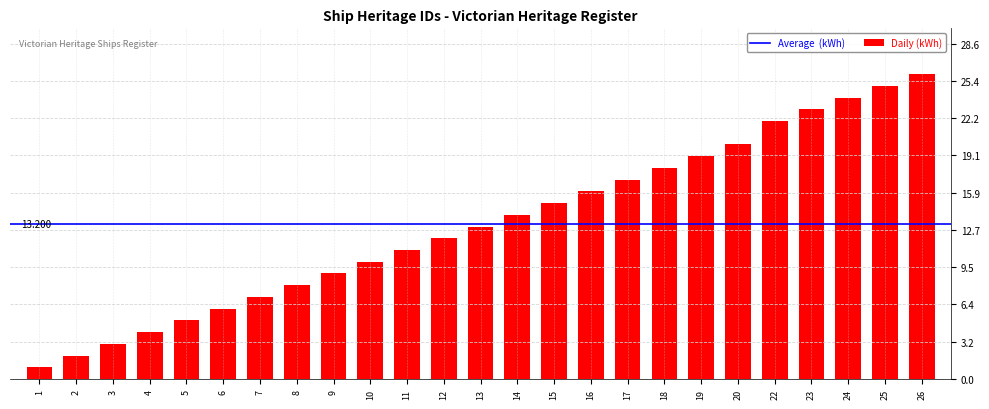

How many values are below 13?

12